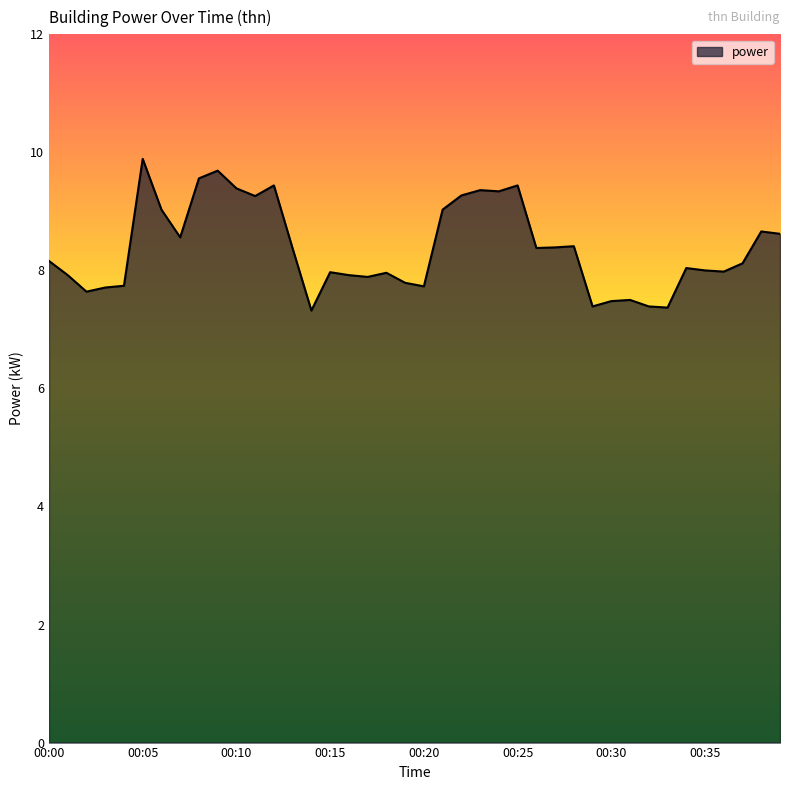

What is the maximum value shown in the chart?

9.9